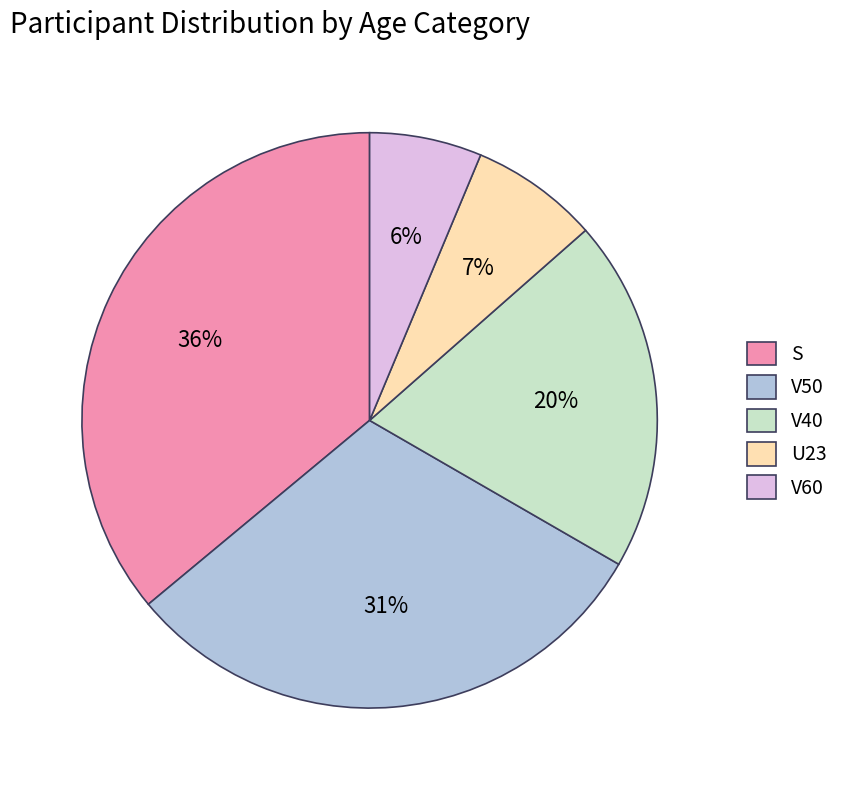

Is the sum of V60 and S greater than half?

No